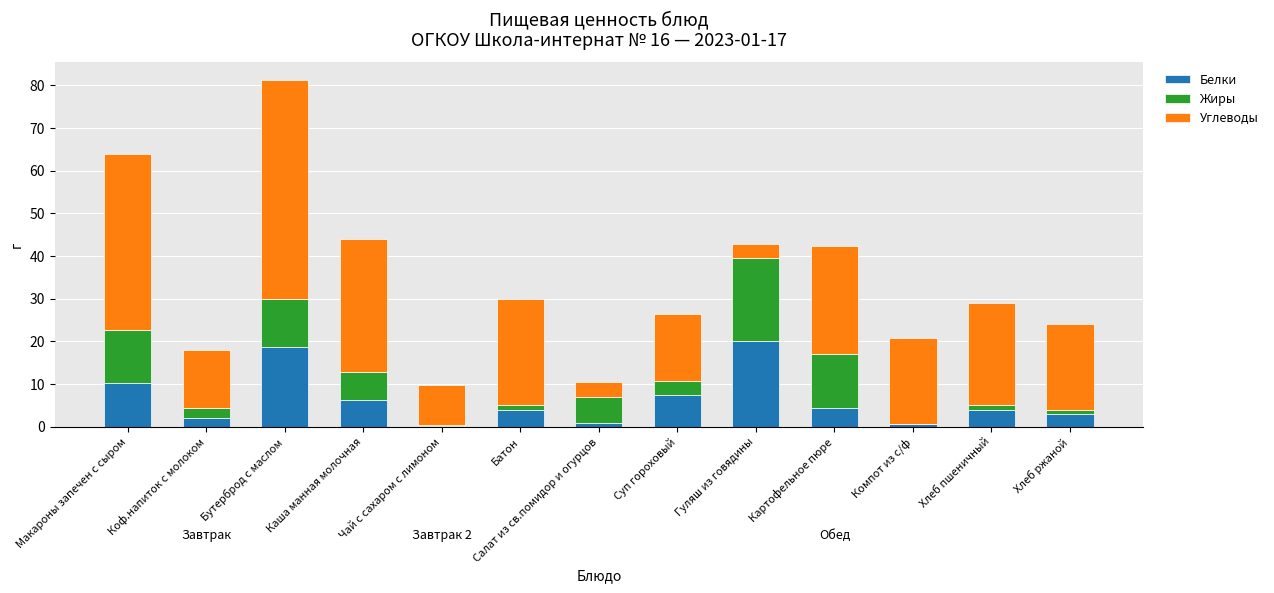

At which category is the sum across all series the highest?

Бутерброд с маслом